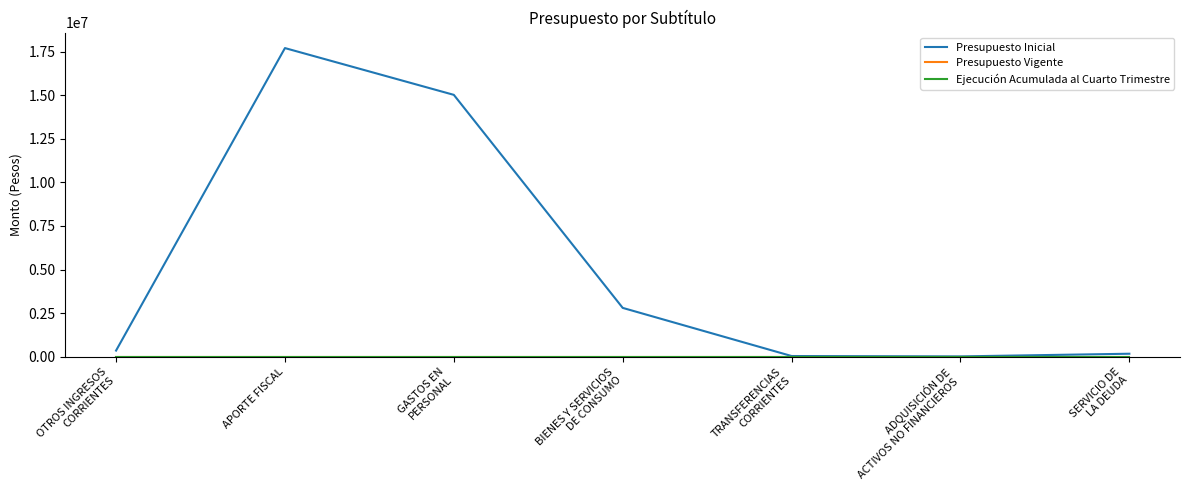

What is the maximum value shown in the chart?

17705327